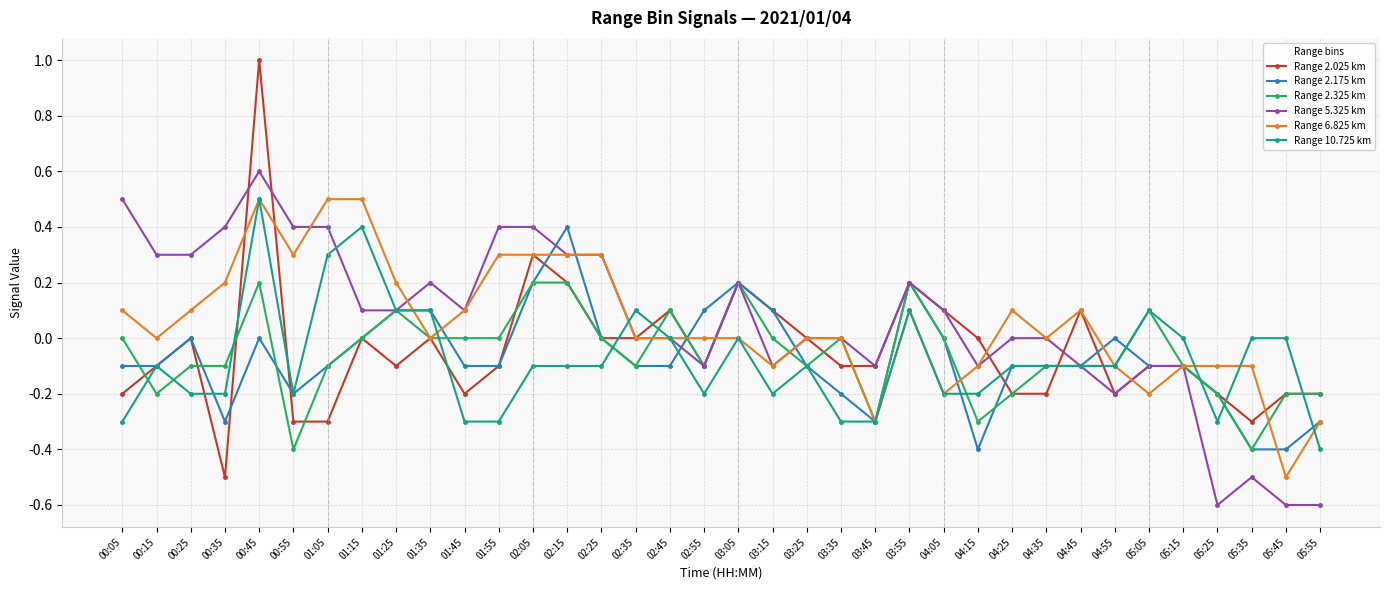

True or false: Range 2.175 km has more than 0 interior local peaks.

True